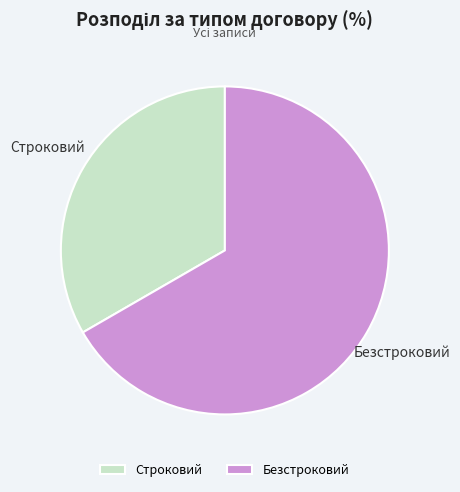

Approximately how many times larger is the value at Строковий compared to Безстроковий?

0.5